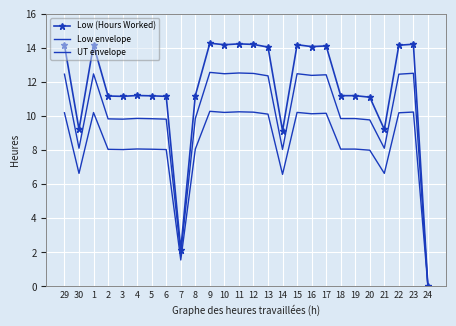

Reading right to left, list all the values displayed in this chart.

Low (Hours Worked): 24=0.0	23=14.2	22=14.2	21=9.2	20=11.1	19=11.2	18=11.2	17=14.1	16=14.1	15=14.2	14=9.1	13=14.1	12=14.2	11=14.2	10=14.2	9=14.3	8=11.2	7=2.2	6=11.2	5=11.2	4=11.2	3=11.2	2=11.2	1=14.2	30=9.2	29=14.2
Low envelope: 24=0.0	23=12.5	22=12.5	21=8.1	20=9.8	19=9.9	18=9.9	17=12.4	16=12.4	15=12.5	14=8.0	13=12.4	12=12.5	11=12.5	10=12.5	9=12.6	8=9.9	7=1.9	6=9.8	5=9.8	4=9.9	3=9.8	2=9.8	1=12.5	30=8.1	29=12.5
UT envelope: 24=0.0	23=10.2	22=10.2	21=6.6	20=8.0	19=8.1	18=8.1	17=10.2	16=10.1	15=10.2	14=6.6	13=10.1	12=10.2	11=10.3	10=10.2	9=10.3	8=8.1	7=1.6	6=8.0	5=8.1	4=8.1	3=8.0	2=8.0	1=10.2	30=6.6	29=10.2